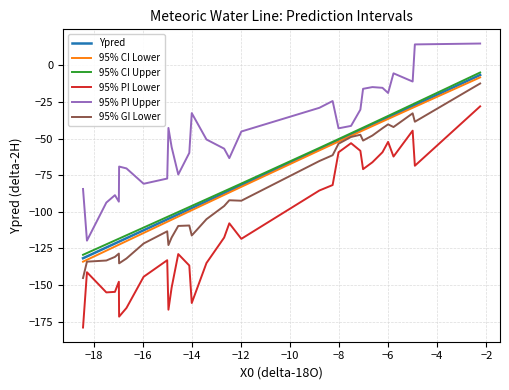

What is the minimum value for 95% CI Upper?

-129.4